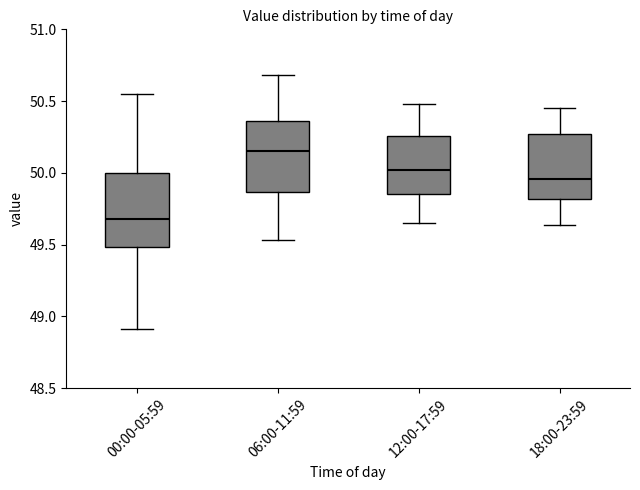

Reading left to right, read every box against the y-axis: the position of its median line, the range the box covers, and the ends of its whiskers. The values are not printed on the chart, so give them approximately, as read against the axis.

00:00-05:59: median 49.70, box 49.50 to 50.00, whiskers 48.90 to 50.55
06:00-11:59: median 50.15, box 49.85 to 50.35, whiskers 49.55 to 50.70
12:00-17:59: median 50.00, box 49.85 to 50.25, whiskers 49.65 to 50.50
18:00-23:59: median 49.95, box 49.80 to 50.25, whiskers 49.65 to 50.45